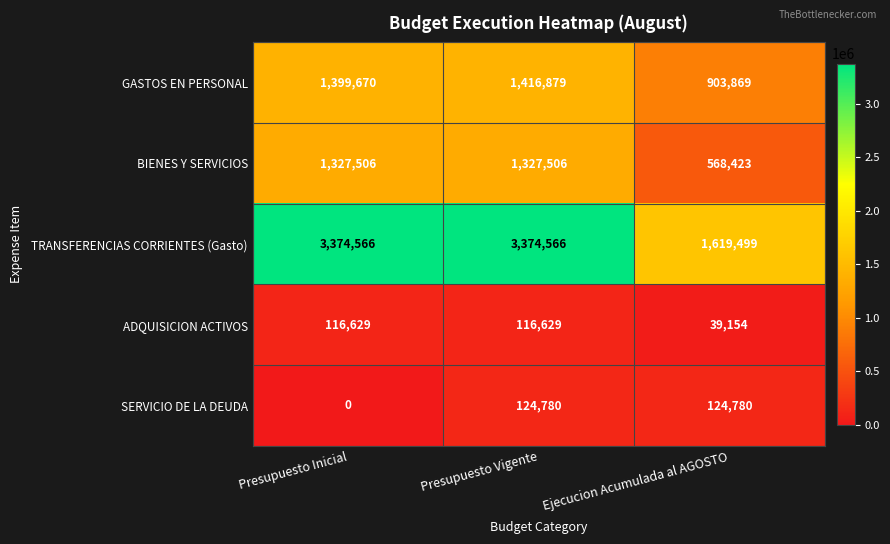

Reading left to right, transcribe all the data shown in this chart.

GASTOS EN PERSONAL: 1399670	1416879	903869
BIENES Y SERVICIOS: 1327506	1327506	568423
TRANSFERENCIAS CORRIENTES (Gasto): 3374566	3374566	1619499
ADQUISICION ACTIVOS: 116629	116629	39154
SERVICIO DE LA DEUDA: 0	124780	124780